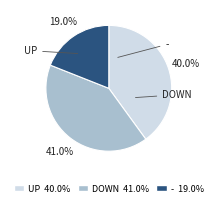

Does any single category account for the majority?

No